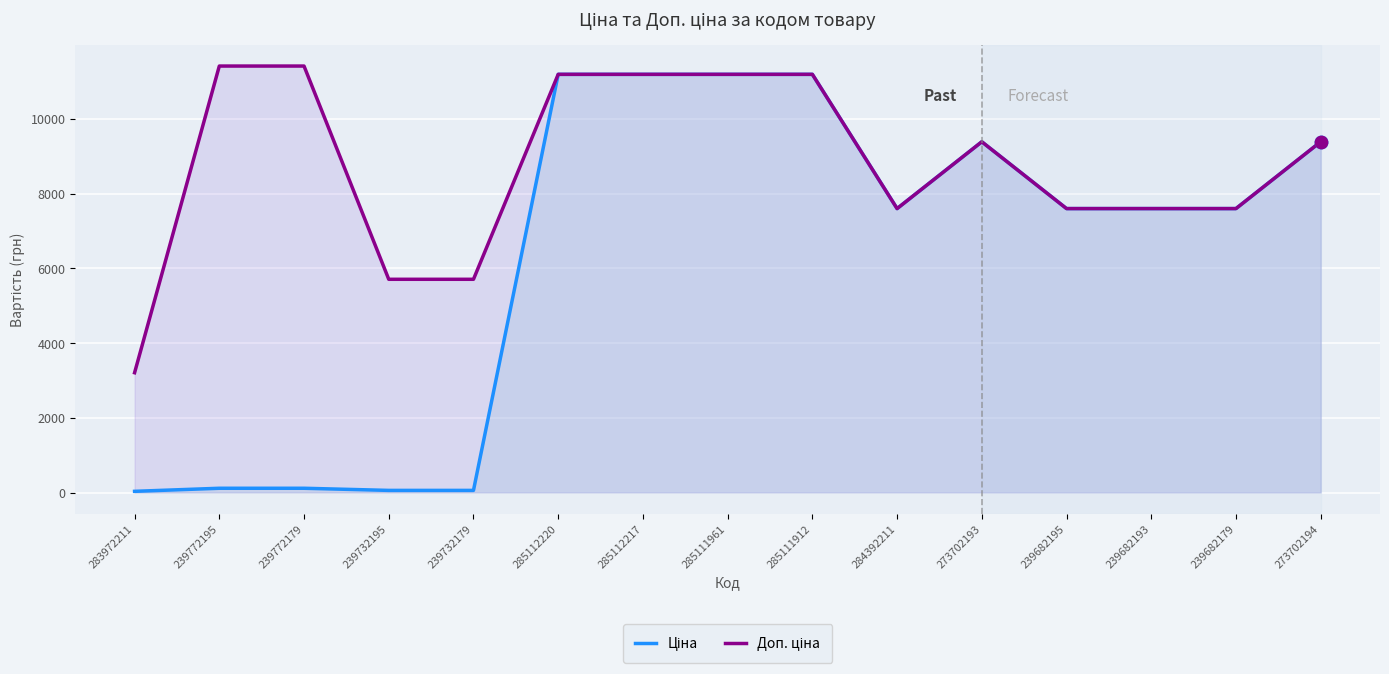

What are all the series names shown in the legend?

Ціна, Доп. ціна